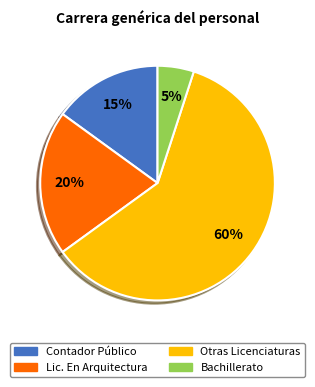

Which category has the smallest portion of the pie?

Bachillerato